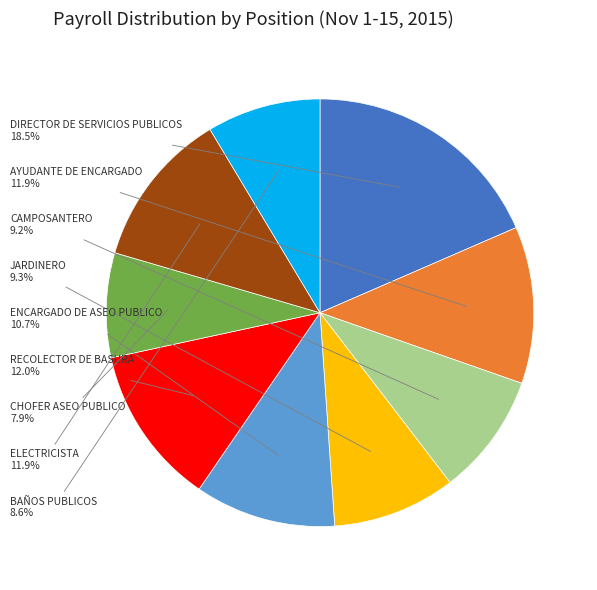

Does any single category account for the majority?

No